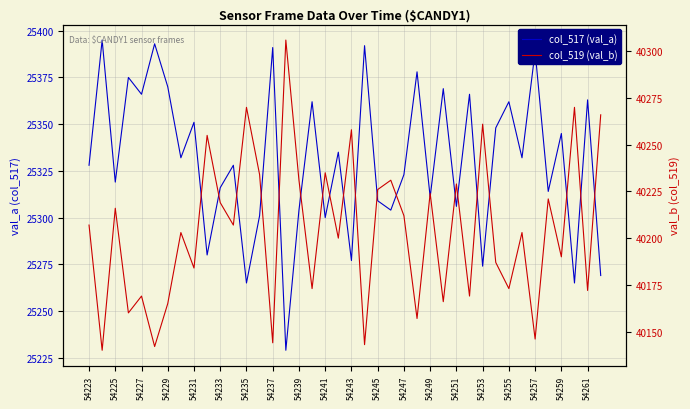

Reading left to right, what are all the values shown in this chart?

col_517 (val_a): 25328	25395	25319	25375	25366	25393	25370	25332	25351	25280	25316	25328	25265	25301	25391	25229	25304	25362	25300	25335	25277	25392	25309	25304	25323	25378	25311	25369	25306	25366	25274	25348	25362	25332	25389	25314	25345	25265	25363	25269
col_519 (val_b): 40207	40140	40216	40160	40169	40142	40165	40203	40184	40255	40219	40207	40270	40234	40144	40306	40231	40173	40235	40200	40258	40143	40226	40231	40212	40157	40224	40166	40229	40169	40261	40187	40173	40203	40146	40221	40190	40270	40172	40266